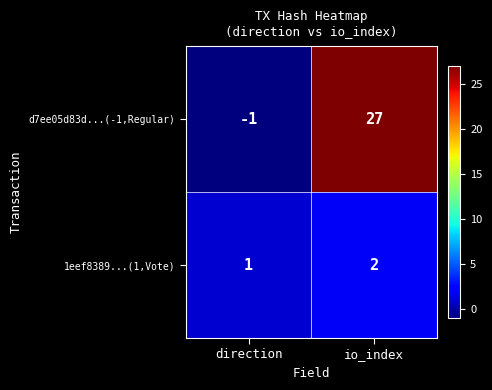

What is the sum of all d7ee05d83d...(-1,Regular) values?

26